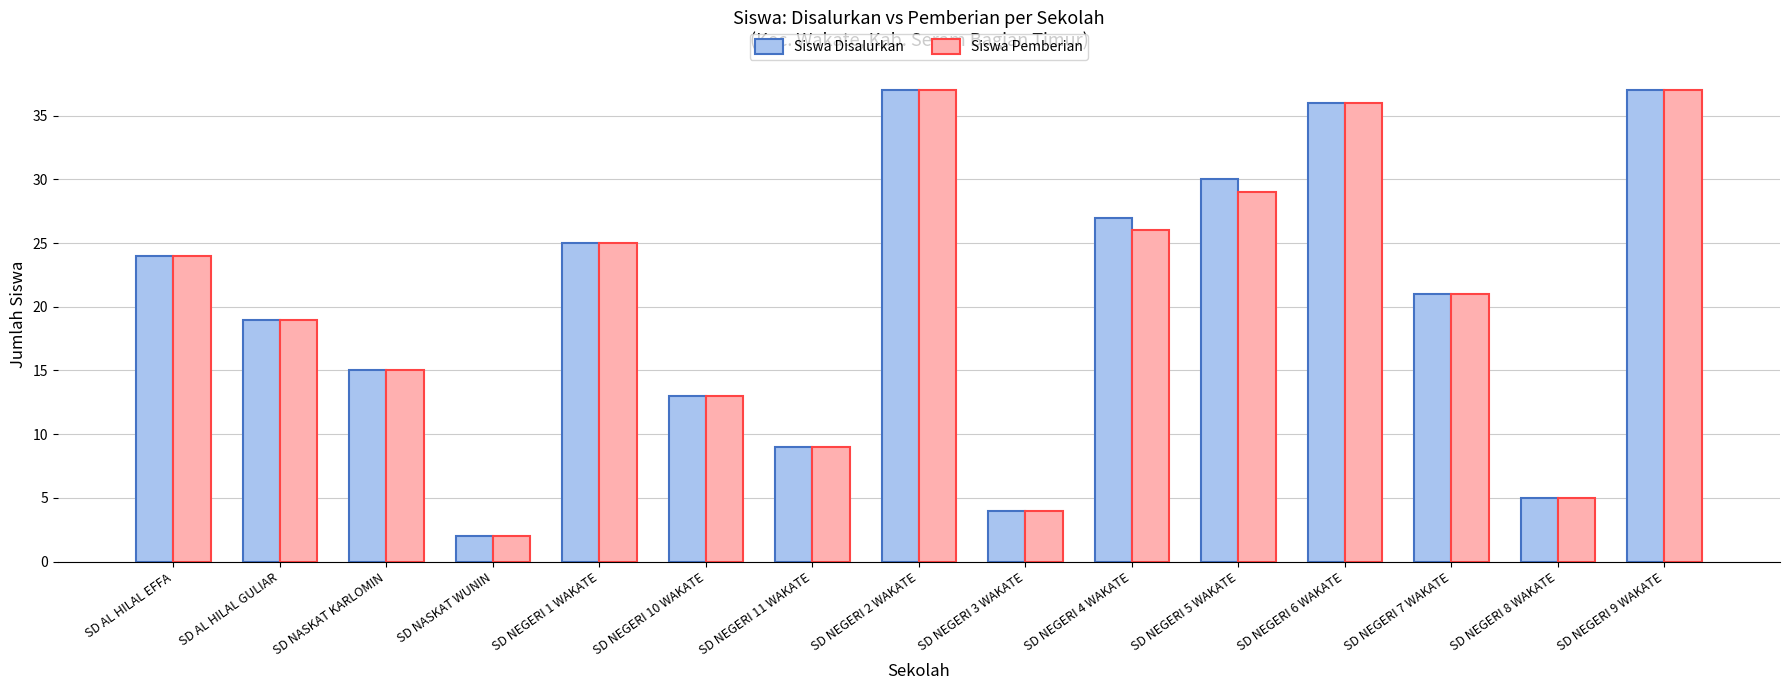

Reading left to right, extract all data points from this chart.

Siswa Disalurkan: SD AL HILAL EFFA=24	SD AL HILAL GULIAR=19	SD NASKAT KARLOMIN=15	SD NASKAT WUNIN=2	SD NEGERI 1 WAKATE=25	SD NEGERI 10 WAKATE=13	SD NEGERI 11 WAKATE=9	SD NEGERI 2 WAKATE=37	SD NEGERI 3 WAKATE=4	SD NEGERI 4 WAKATE=27	SD NEGERI 5 WAKATE=30	SD NEGERI 6 WAKATE=36	SD NEGERI 7 WAKATE=21	SD NEGERI 8 WAKATE=5	SD NEGERI 9 WAKATE=37
Siswa Pemberian: SD AL HILAL EFFA=24	SD AL HILAL GULIAR=19	SD NASKAT KARLOMIN=15	SD NASKAT WUNIN=2	SD NEGERI 1 WAKATE=25	SD NEGERI 10 WAKATE=13	SD NEGERI 11 WAKATE=9	SD NEGERI 2 WAKATE=37	SD NEGERI 3 WAKATE=4	SD NEGERI 4 WAKATE=26	SD NEGERI 5 WAKATE=29	SD NEGERI 6 WAKATE=36	SD NEGERI 7 WAKATE=21	SD NEGERI 8 WAKATE=5	SD NEGERI 9 WAKATE=37